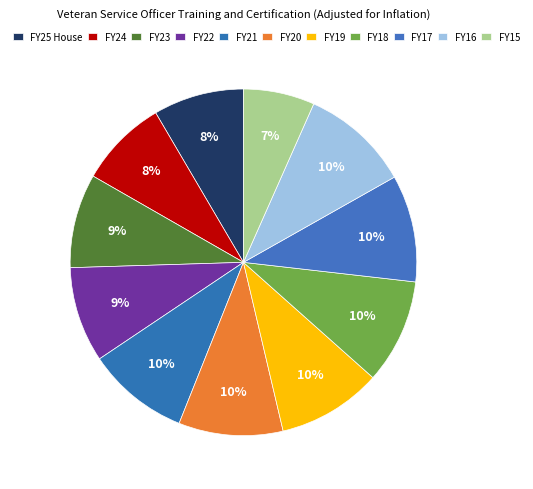

How many segments does this pie chart have?

11